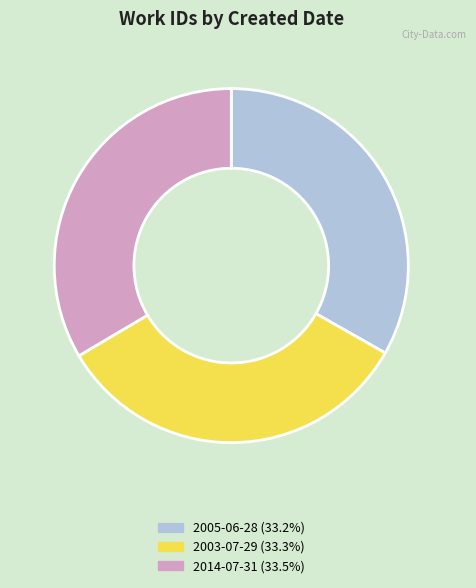

How many segments does this pie chart have?

3